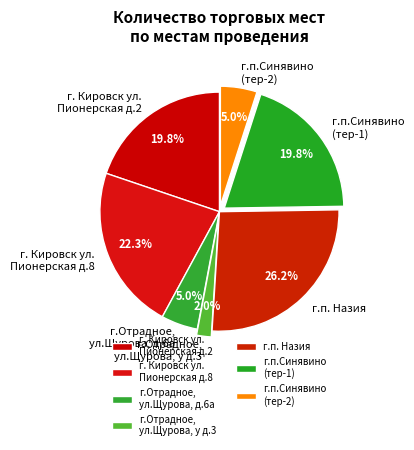

To the nearest percent, what portion does г. Кировск ул. Пионерская д.8 represent?

22%